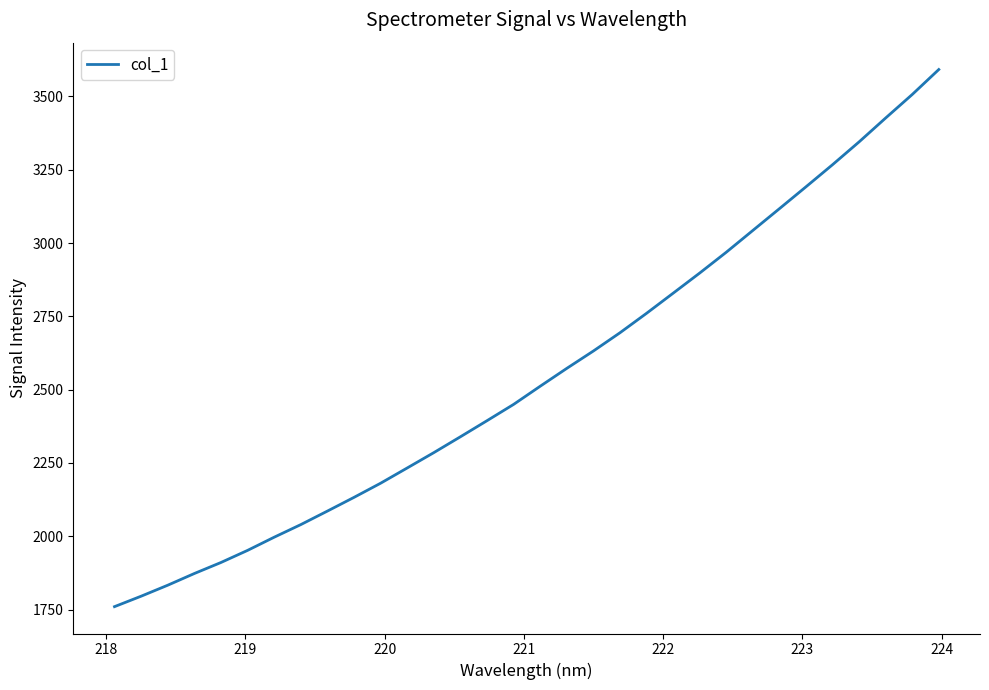

What is the greatest value displayed?

3591.7